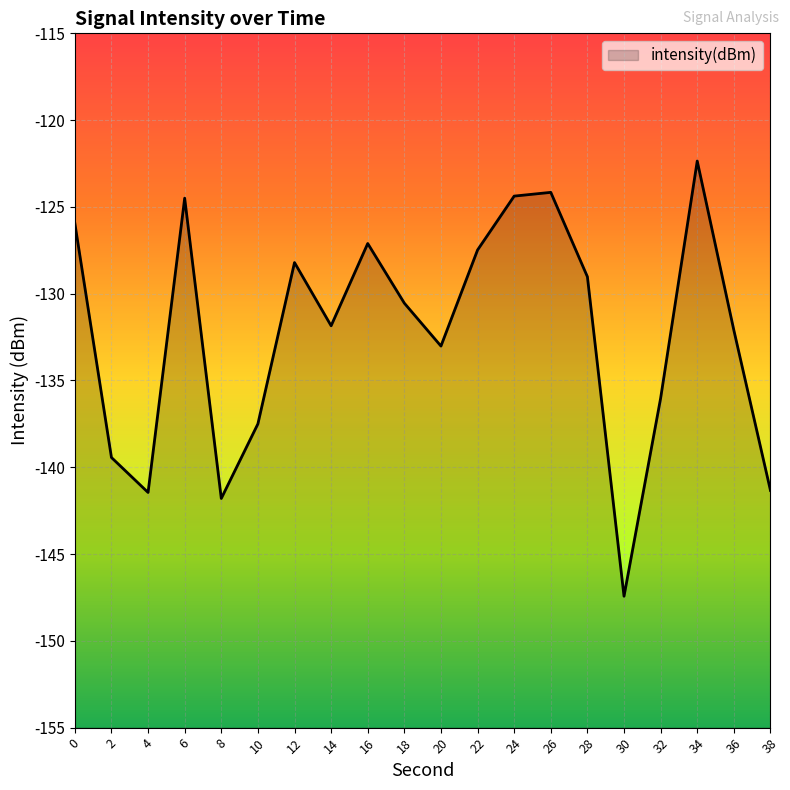

What is the value of the 3rd point from the left?

-141.5